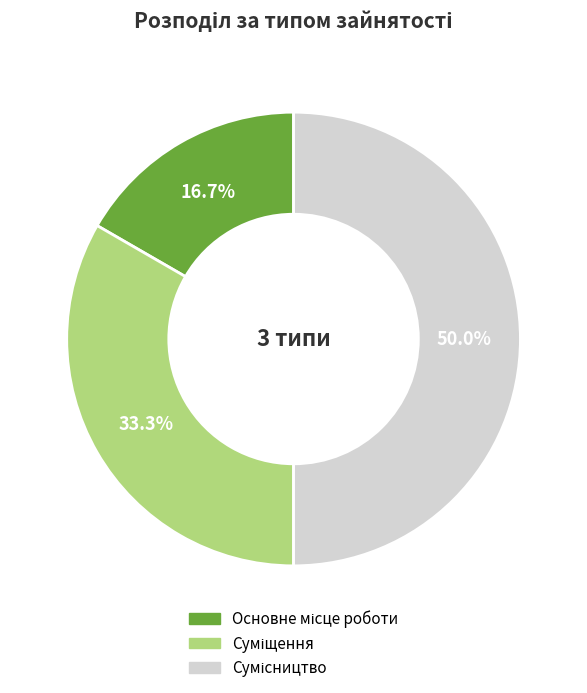

To the nearest percent, what is the difference between the Сумісництво and Основне місце роботи slice percentages?

33%